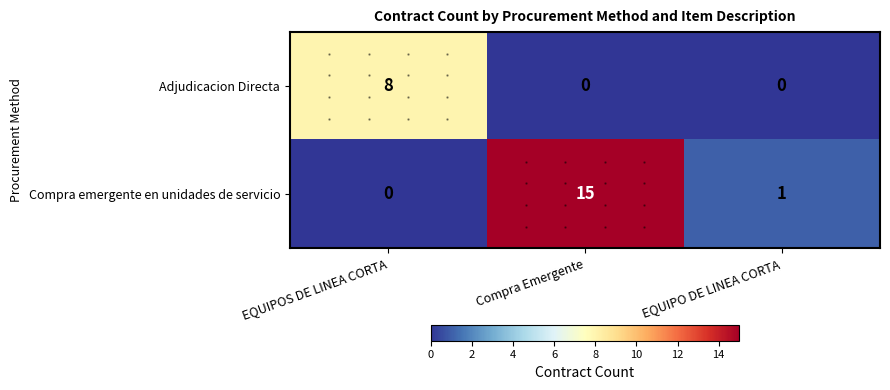

What is the greatest value displayed?

15